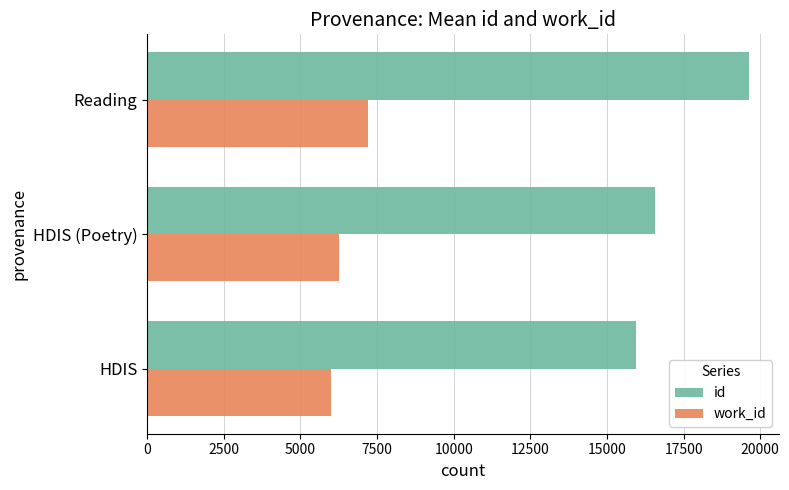

Where is id nearest to the value 17782?

HDIS (Poetry)